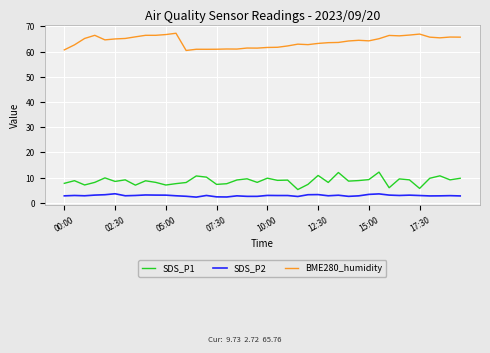

True or false: SDS_P2 and BME280_humidity cross at least once.

False